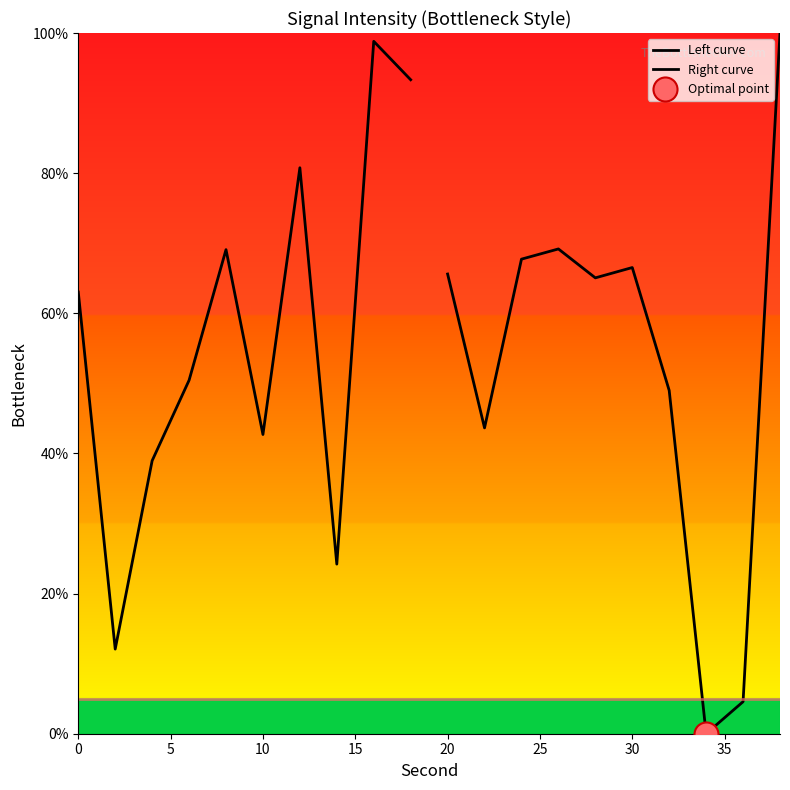

What are all the series names shown in the legend?

Left curve, Right curve